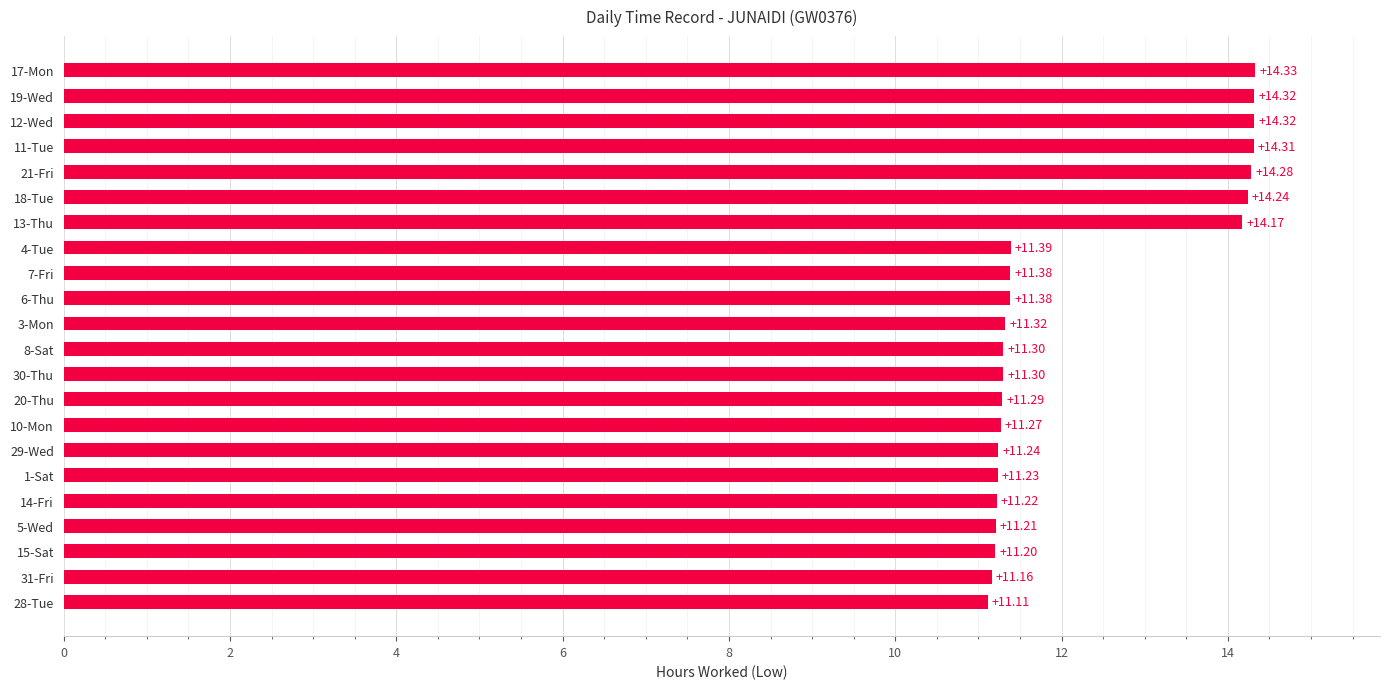

What is the sum of all values?

269.0